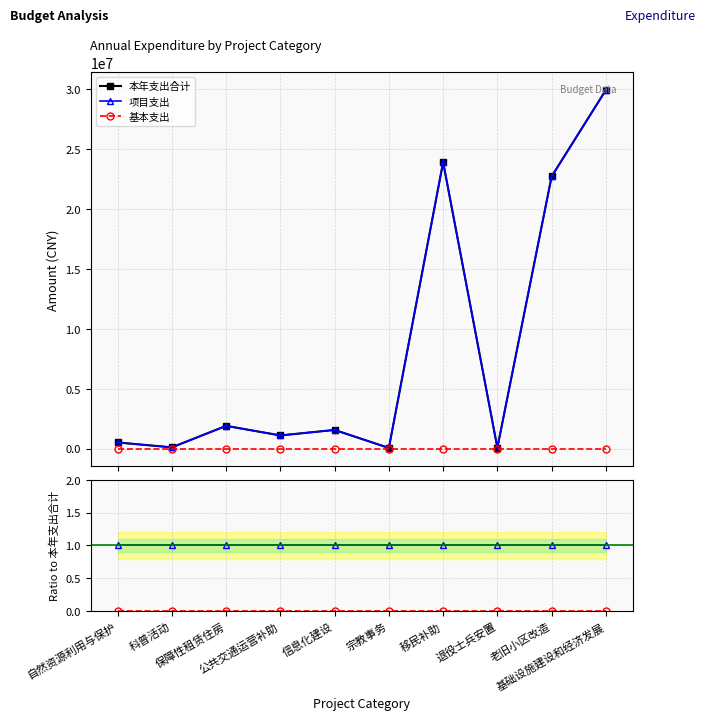

What value does the 本年支出合计 series have at 信息化建设?

1555804.0